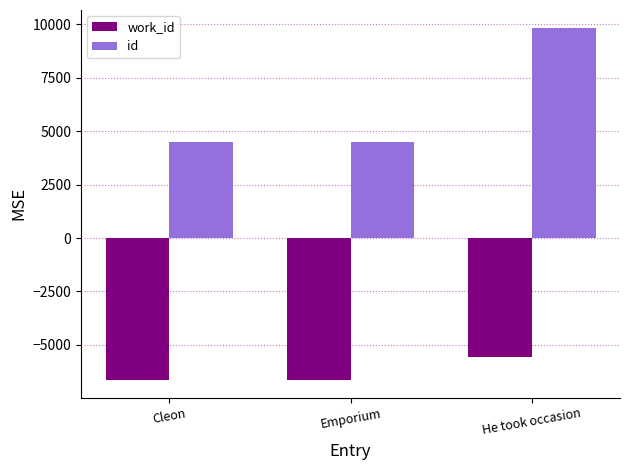

What is the spread (max minus min) of values at He took occasion?

15426.0